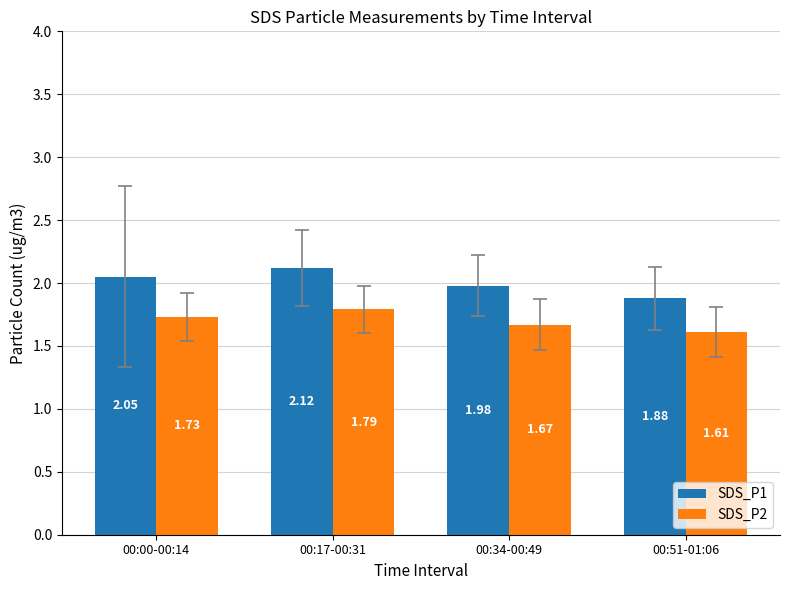

What is the spread (max minus min) of values at 00:00-00:14?

0.3